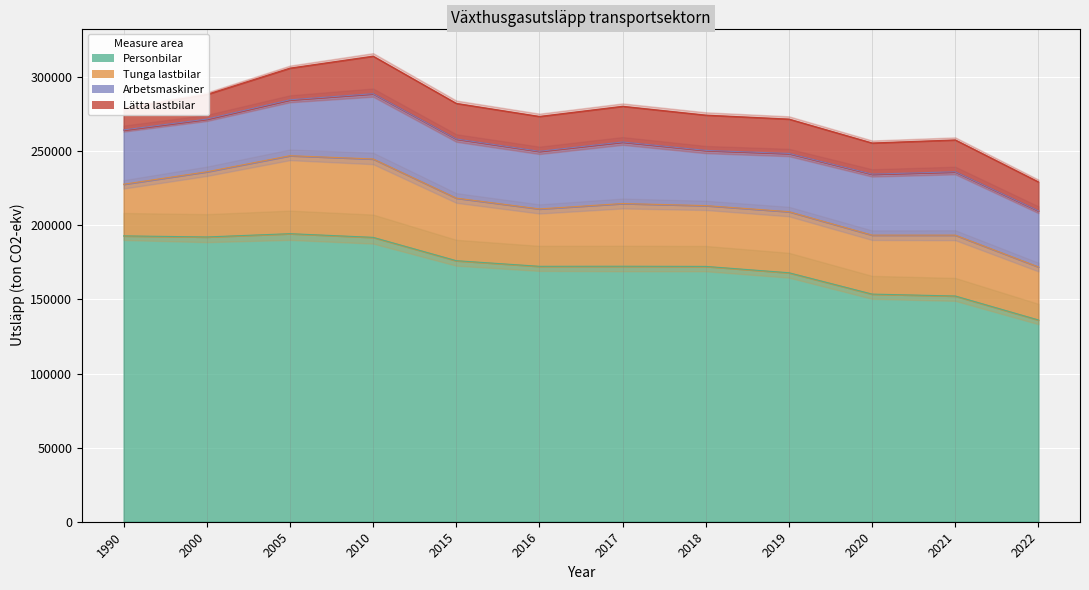

How many lines are shown in the chart?

4